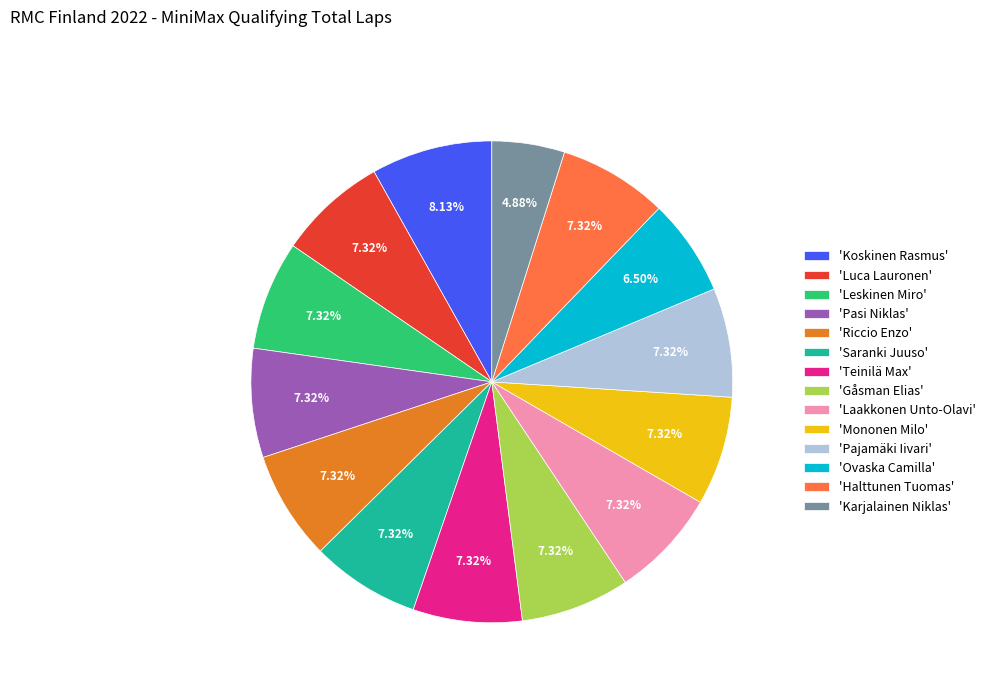

Which slice is the largest?

'Koskinen Rasmus'